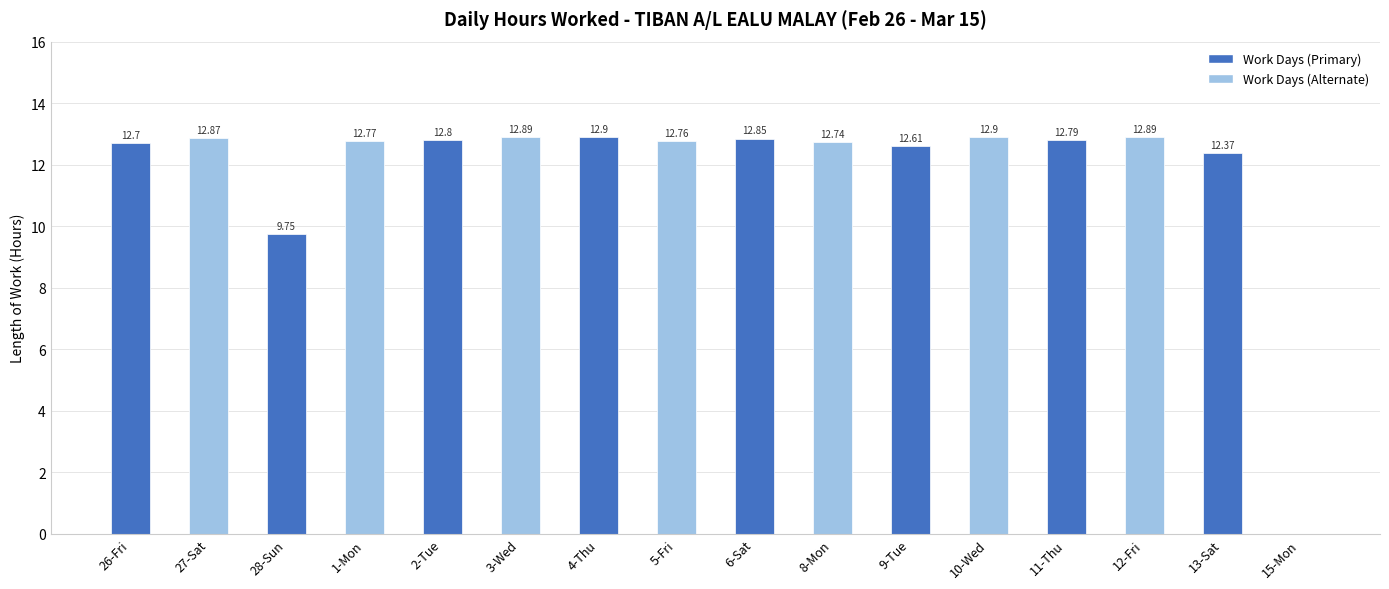

Are the bars horizontal?

No